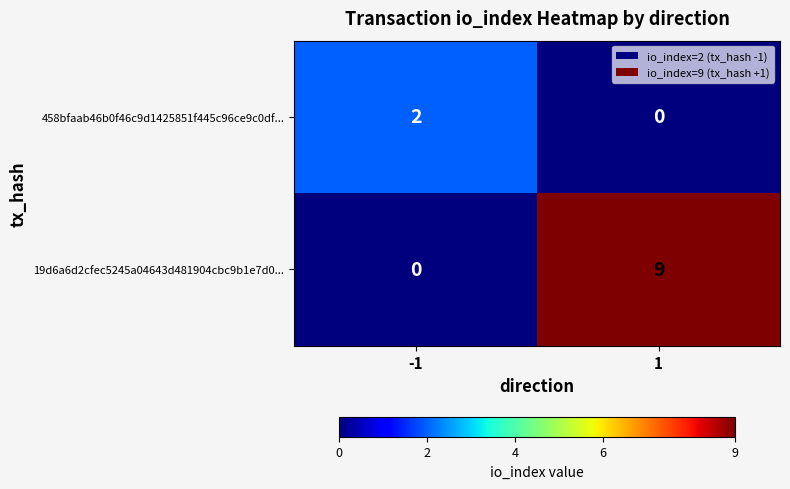

True or false: 458bfaab46b0f46c9d1425851f445c96ce9c0df... has a value of 2 at -1.

True